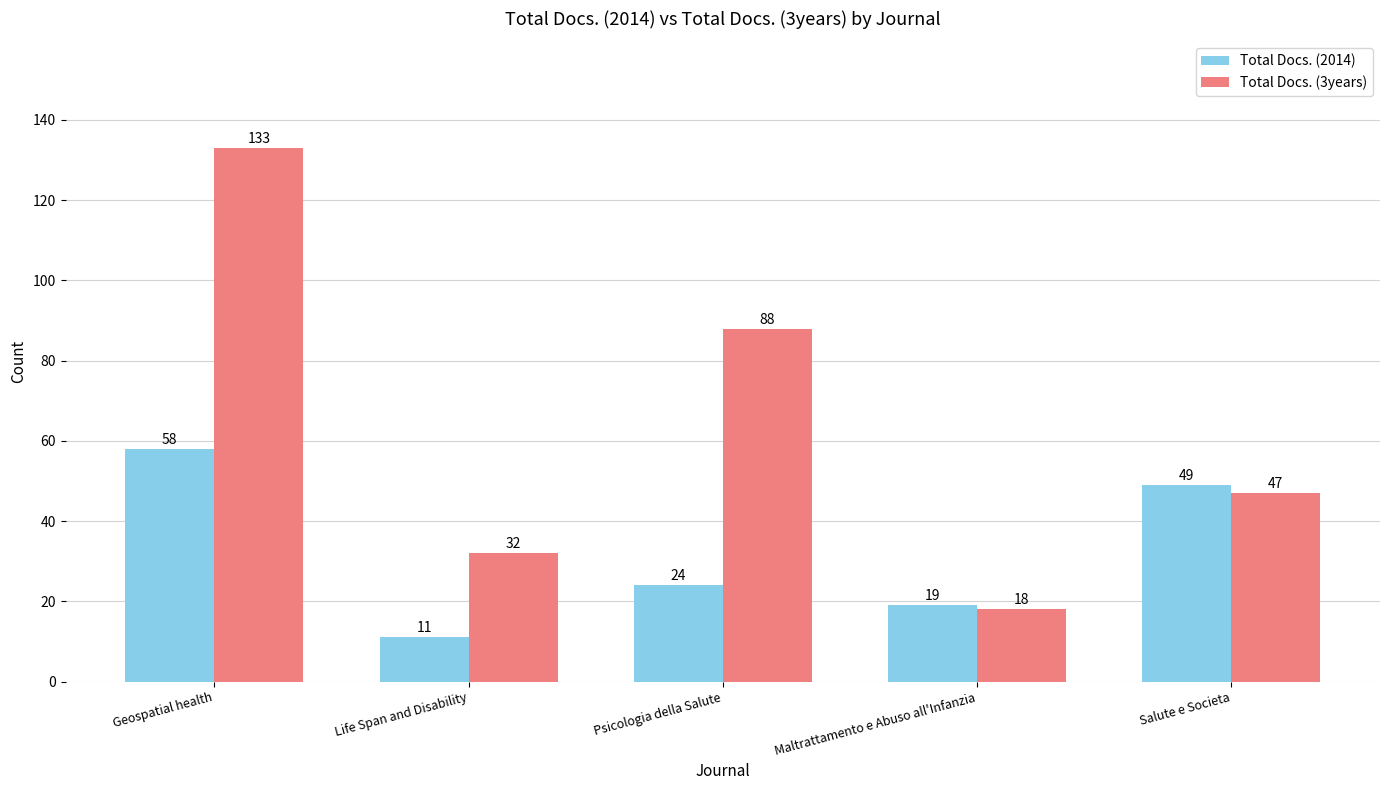

Is the value of Total Docs. (2014) at Salute e Societa greater than the value of Total Docs. (3years) at Geospatial health?

No